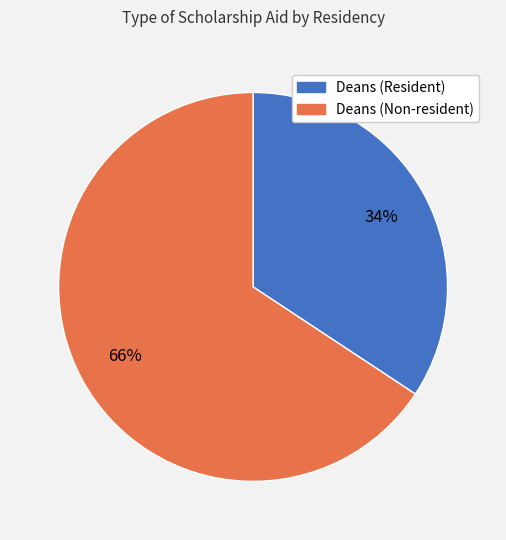

Approximately how many times larger is the value at Deans (Non-resident) compared to Deans (Resident)?

1.9